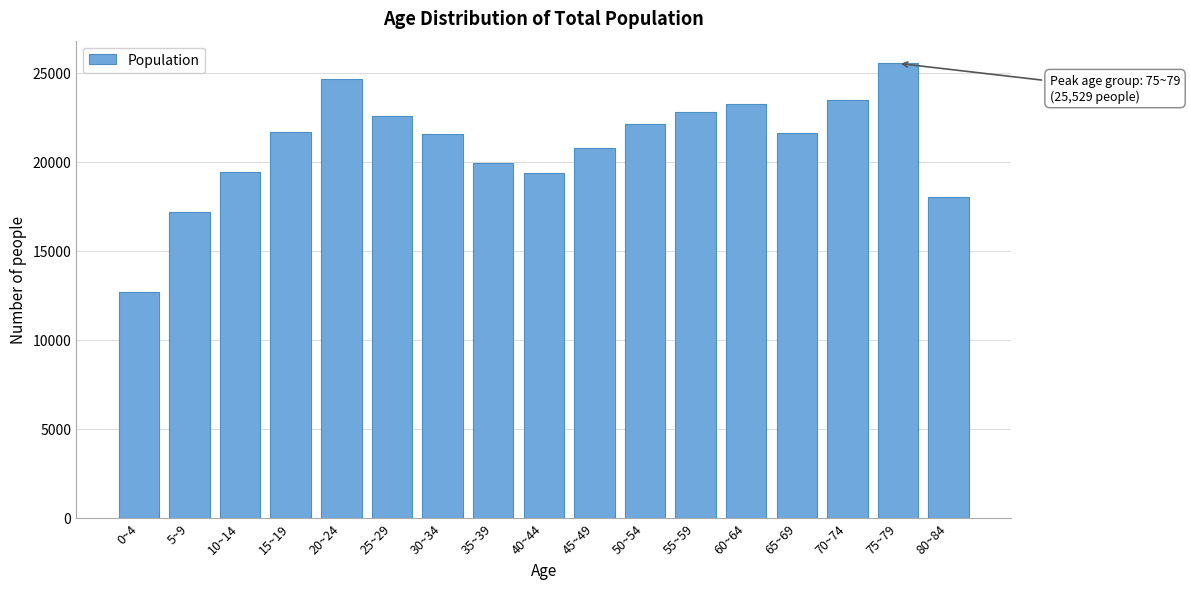

The value at 10~14 is 6968. True or false?

False